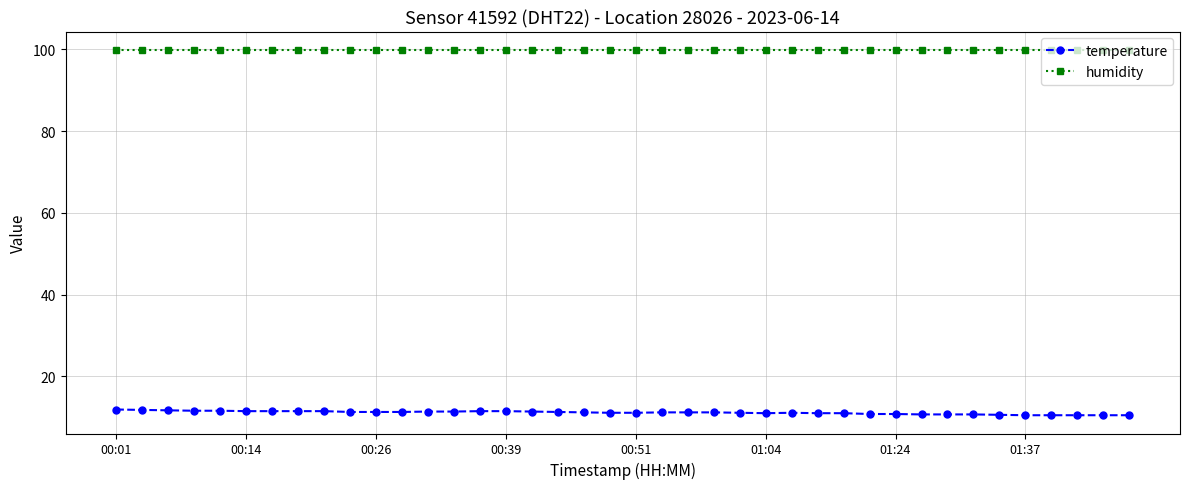

Rank the series by their maximum value, from lowest to highest.

temperature, humidity